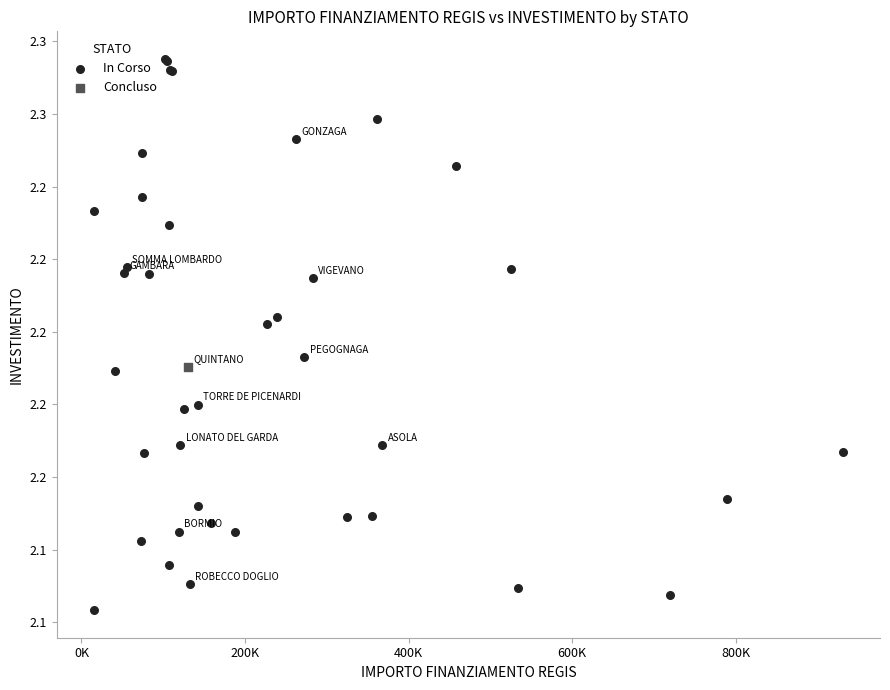

What are all the series names shown in the legend?

In Corso, Concluso